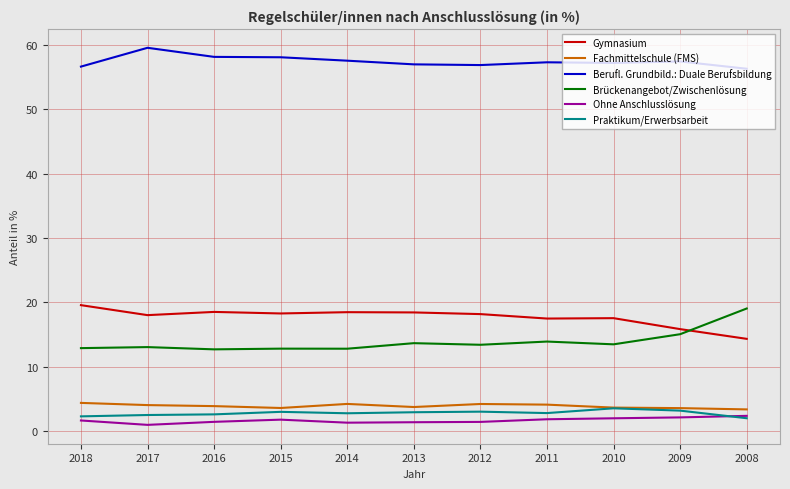

What is the sum of the Berufl. Grundbild.: Duale Berufsbildung values at 2009 and 2017?

116.9